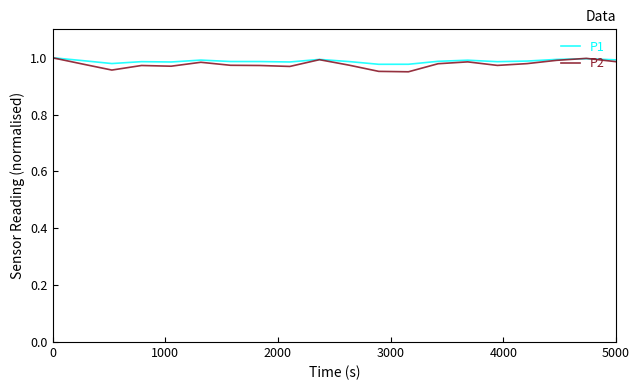

At how many categories does at least one series exceed 0?

20